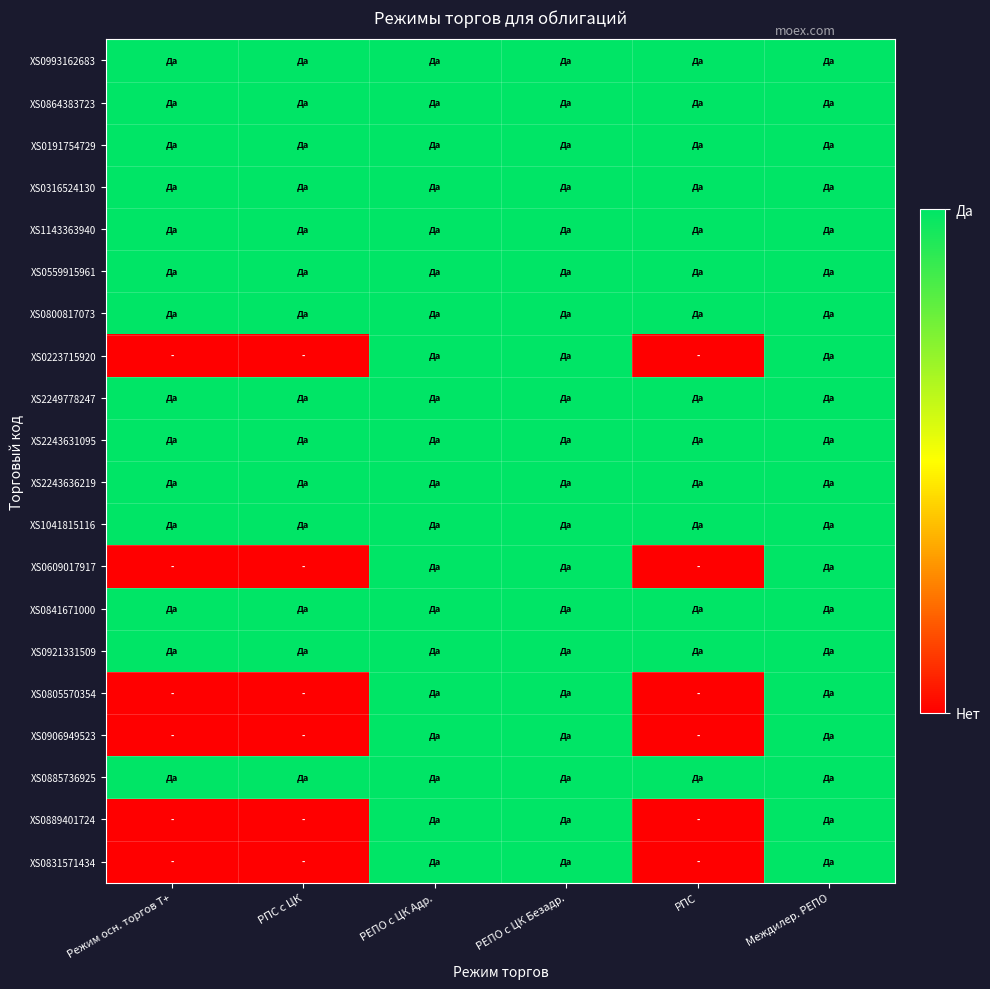

Which series has the widest spread of values?

XS0223715920